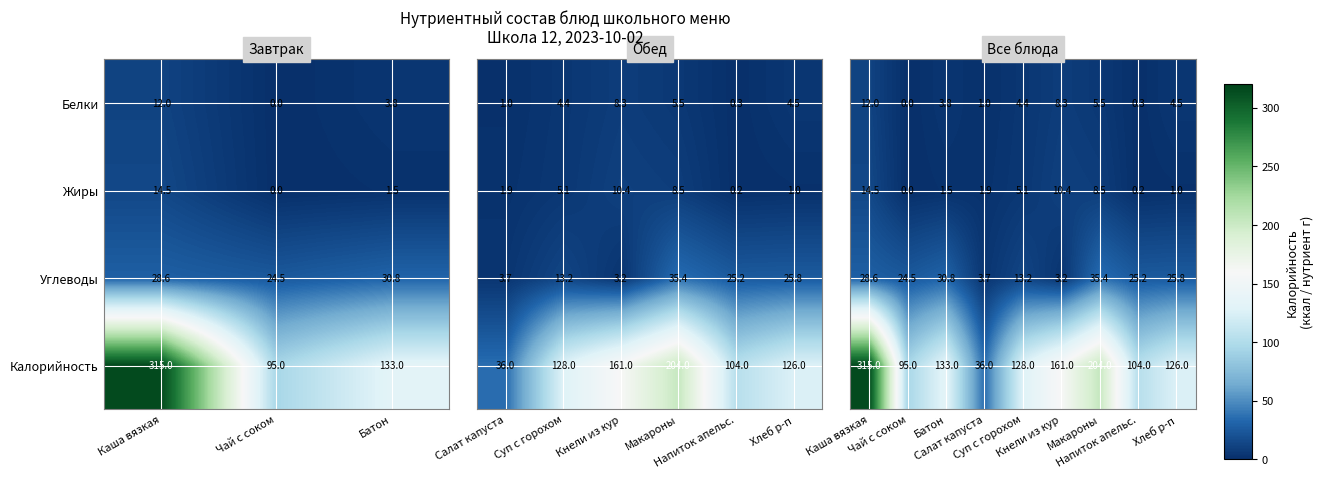

Is it true that Калорийность equals 133.0 at Батон?

True